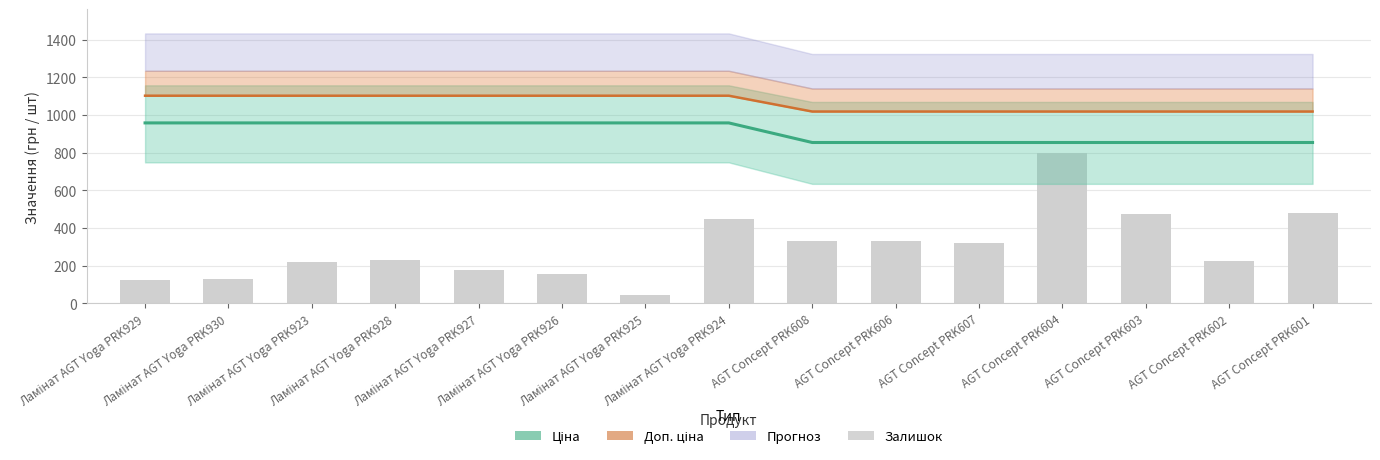

Which series has the largest total across all categories?

Доп. ціна